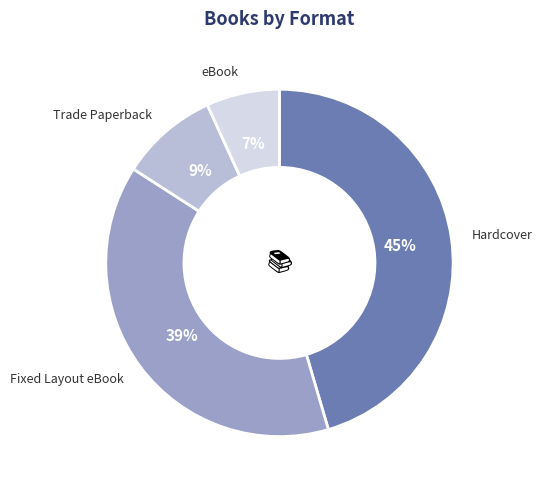

Rank the categories by value from lowest to highest.

eBook, Trade Paperback, Fixed Layout eBook, Hardcover